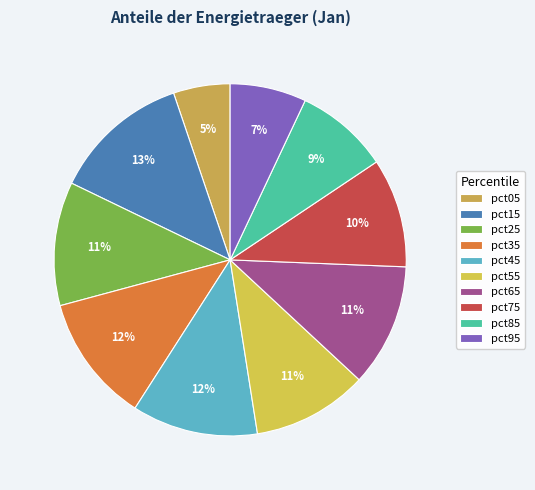

Is it true that pct55 is 11% of the pie?

True